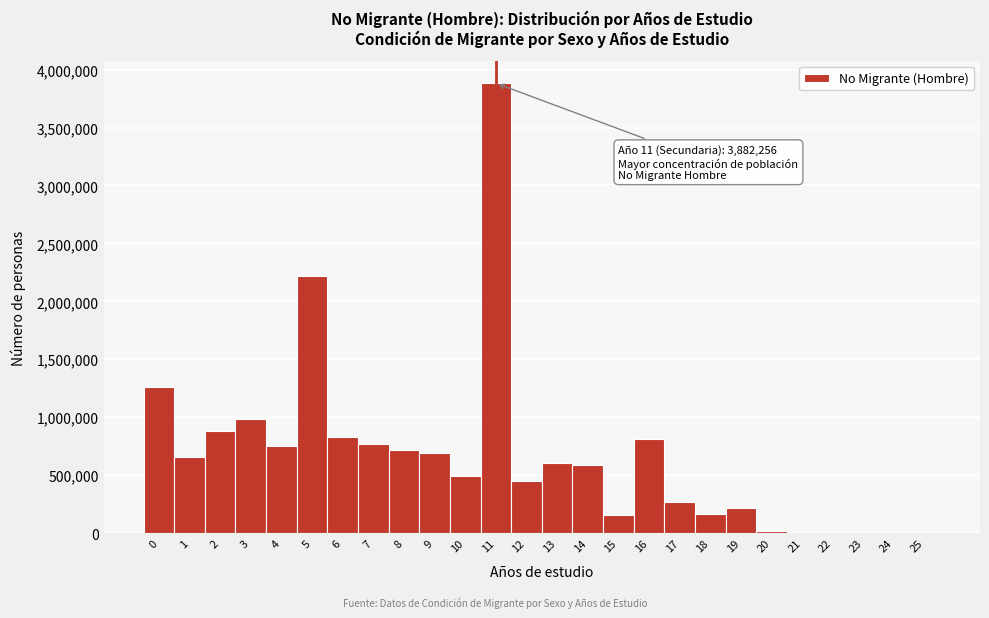

Which range on the x-axis has the tallest bar?

10.5 to 11.5